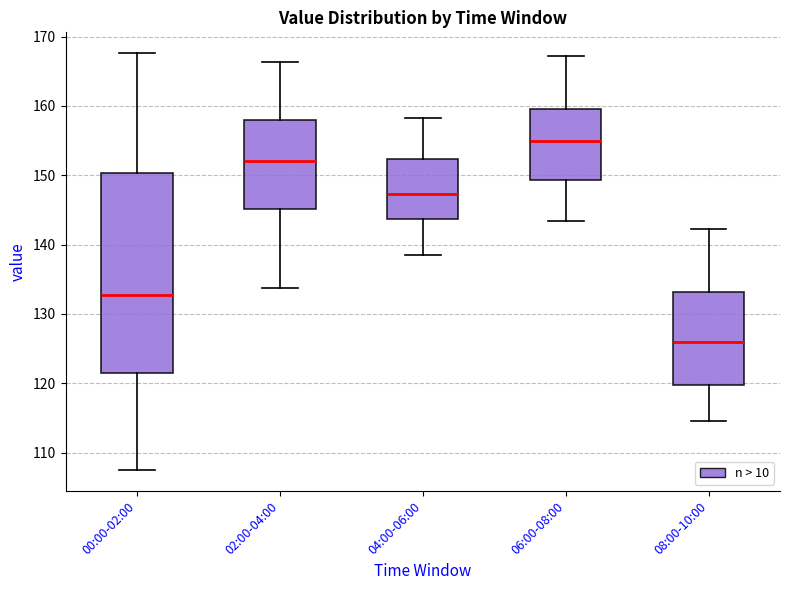

Which box has the lowest median line?

08:00-10:00